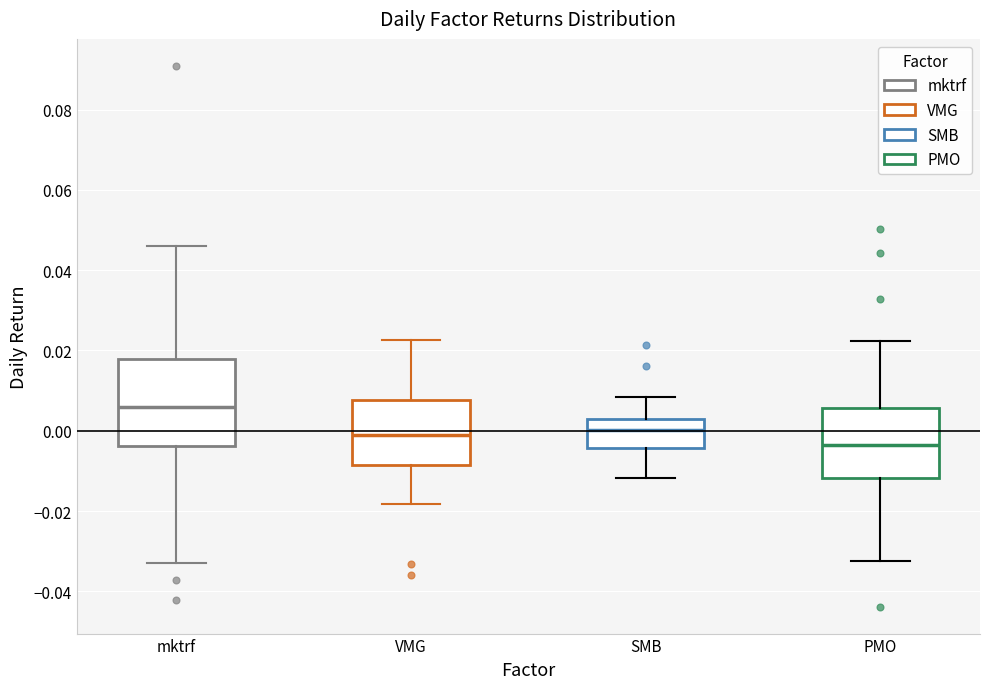

Which box has the lowest median line?

PMO